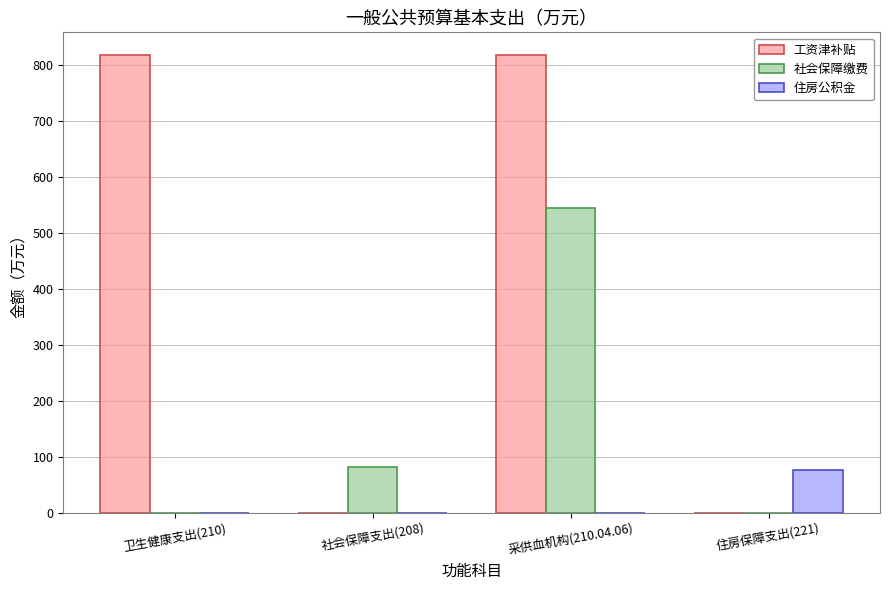

Which series has the largest total across all categories?

工资津补贴